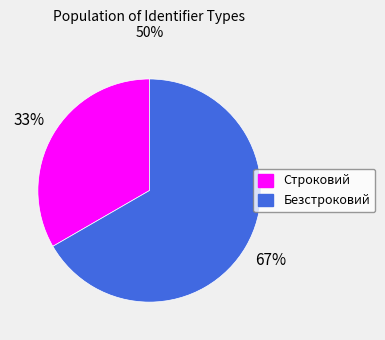

What is the largest slice in the pie chart?

Безстроковий